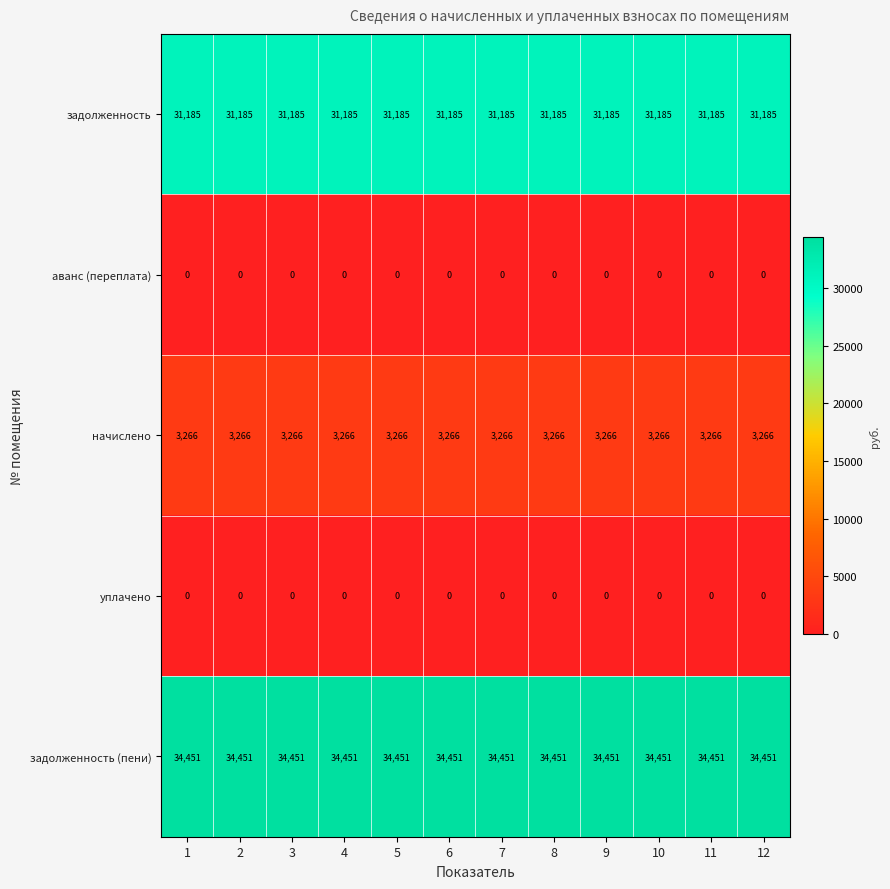

What is the highest value of the задолженность (пени) series?

34451